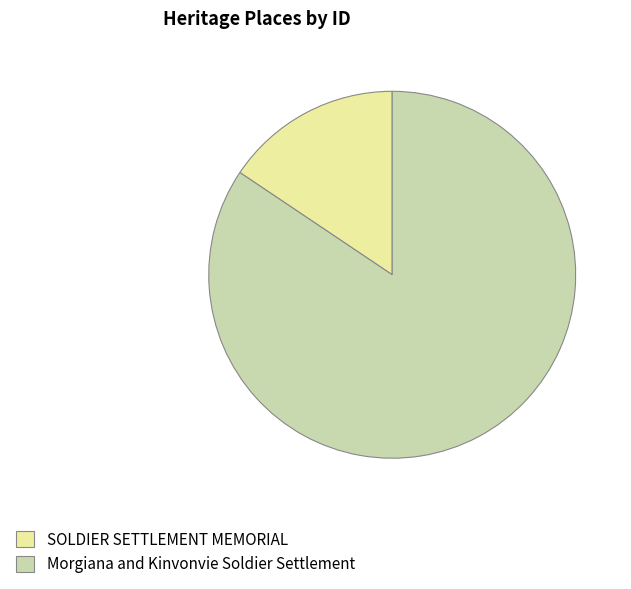

Do SOLDIER SETTLEMENT MEMORIAL and Morgiana and Kinvonvie Soldier Settlement together represent more than half of the pie?

Yes